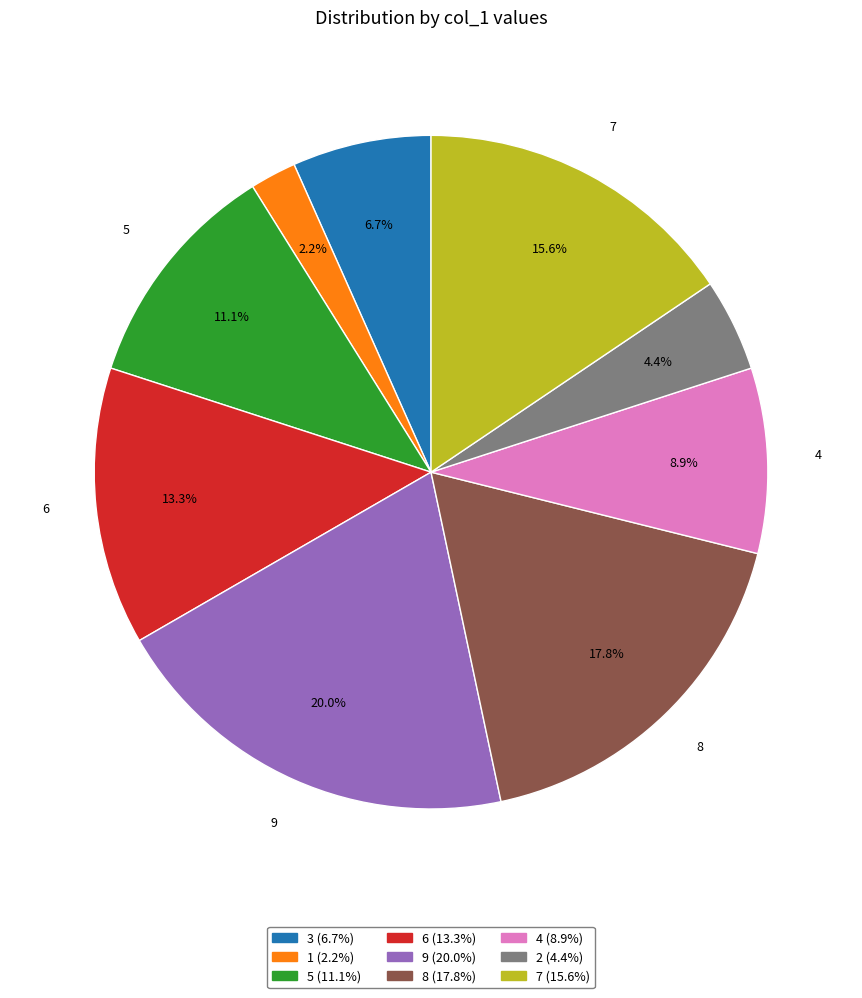

To the nearest percent, what is the average slice percentage?

11%